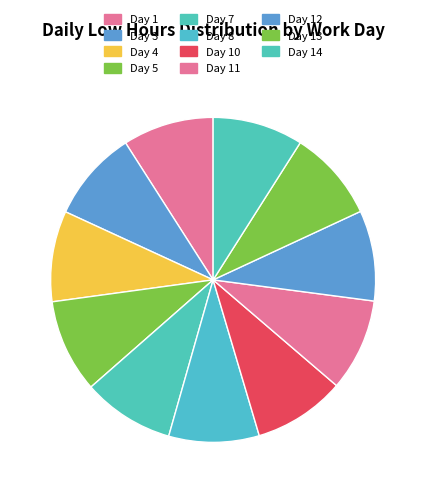

How many slices are in this pie chart?

11